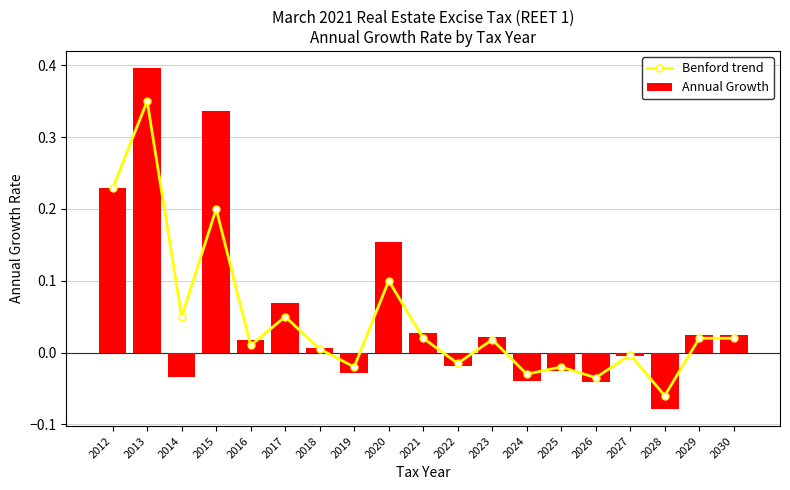

Which category has the lowest value in the Benford trend series?

2028